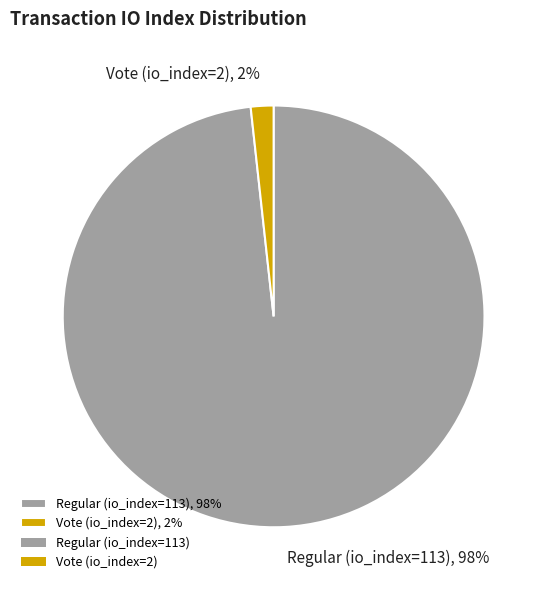

How many segments does this pie chart have?

2